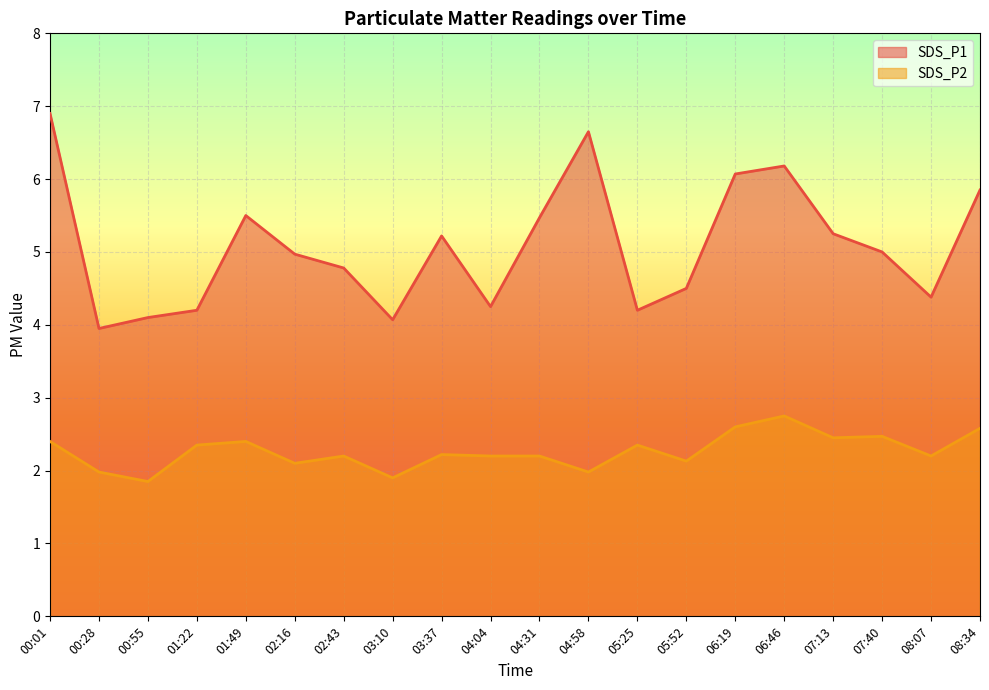

Where is the first local maximum for SDS_P2?

01:49